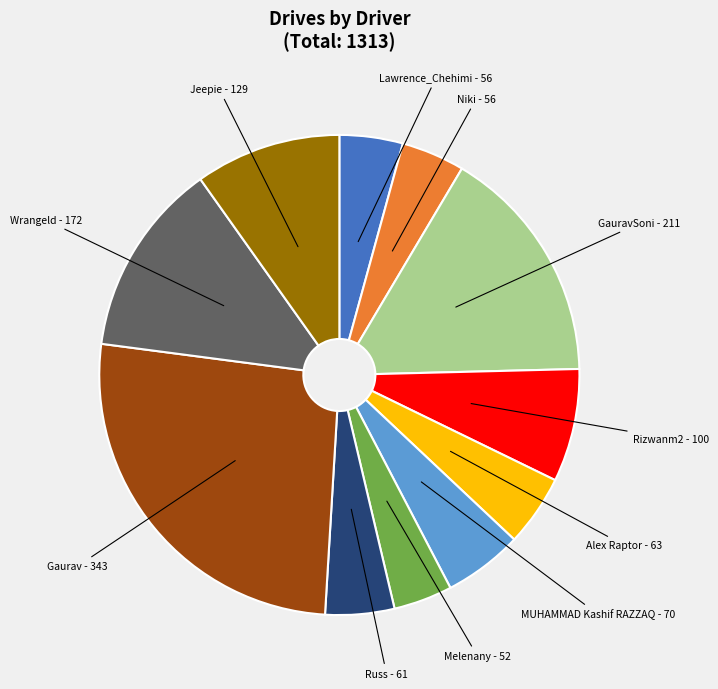

Is there any slice that represents more than half of the pie?

No